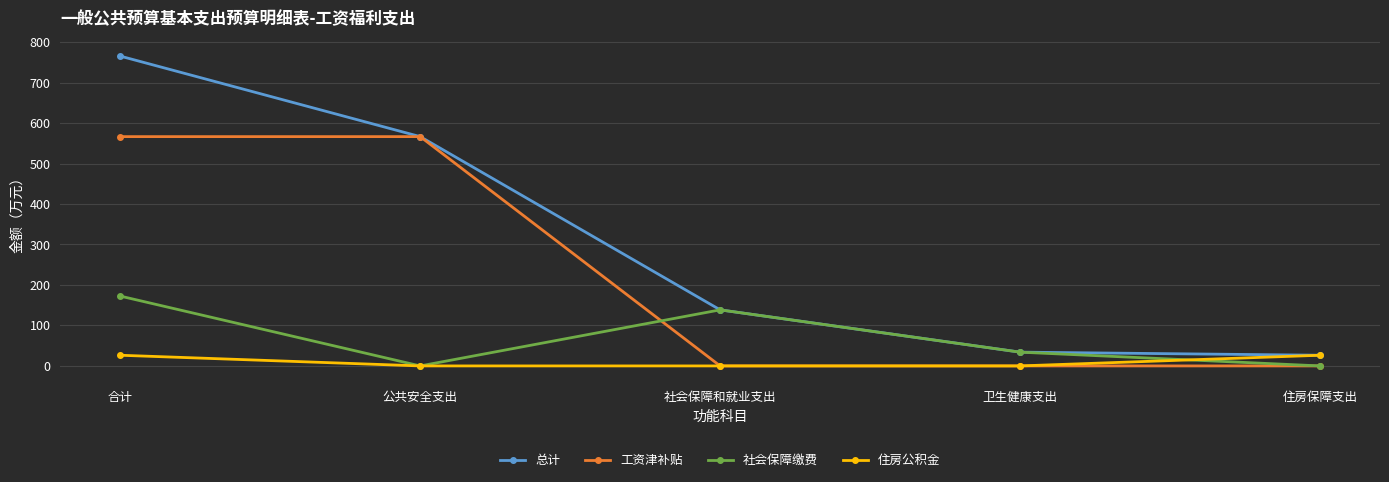

Reading right to left, transcribe all the data shown in this chart.

总计: 住房保障支出=26.4	卫生健康支出=34.0	社会保障和就业支出=138.5	公共安全支出=566.5	合计=765.4
工资津补贴: 住房保障支出=0.0	卫生健康支出=0.0	社会保障和就业支出=0.0	公共安全支出=566.5	合计=566.5
社会保障缴费: 住房保障支出=0.0	卫生健康支出=34.0	社会保障和就业支出=138.5	公共安全支出=0.0	合计=172.5
住房公积金: 住房保障支出=26.4	卫生健康支出=0.0	社会保障和就业支出=0.0	公共安全支出=0.0	合计=26.4